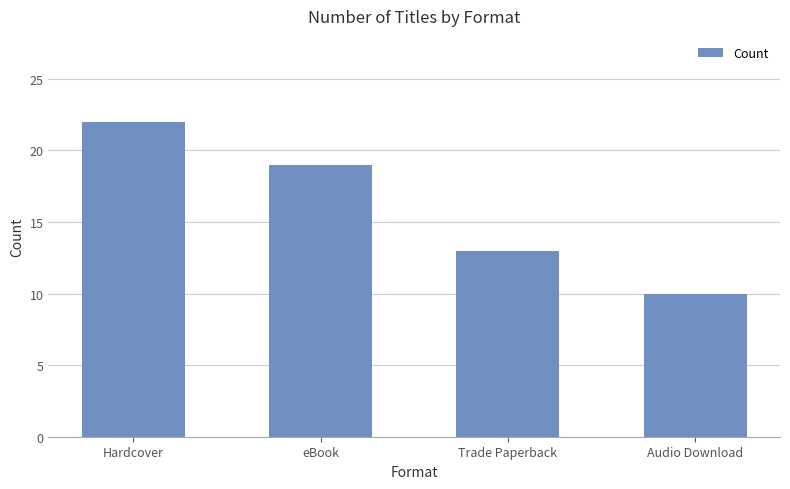

Between Hardcover and Audio Download, which is larger?

Hardcover